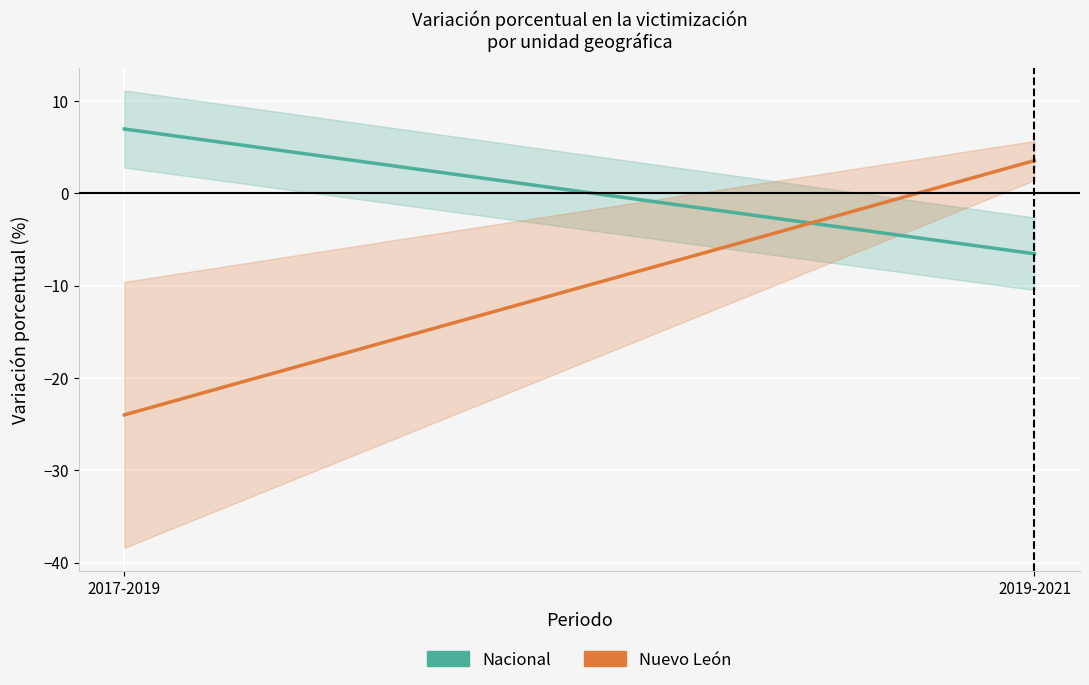

How many lines are shown in the chart?

2